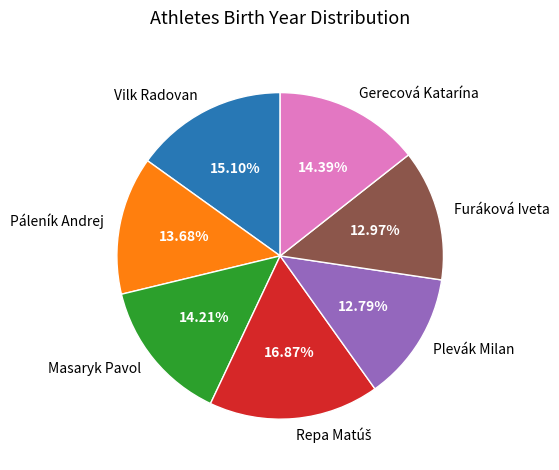

Count the number of slices in the pie.

7